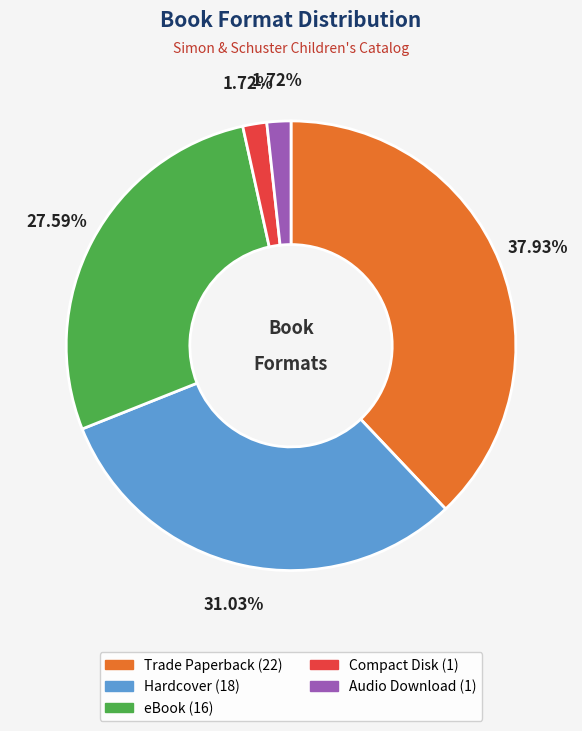

Between Trade Paperback and Audio Download, which is larger?

Trade Paperback